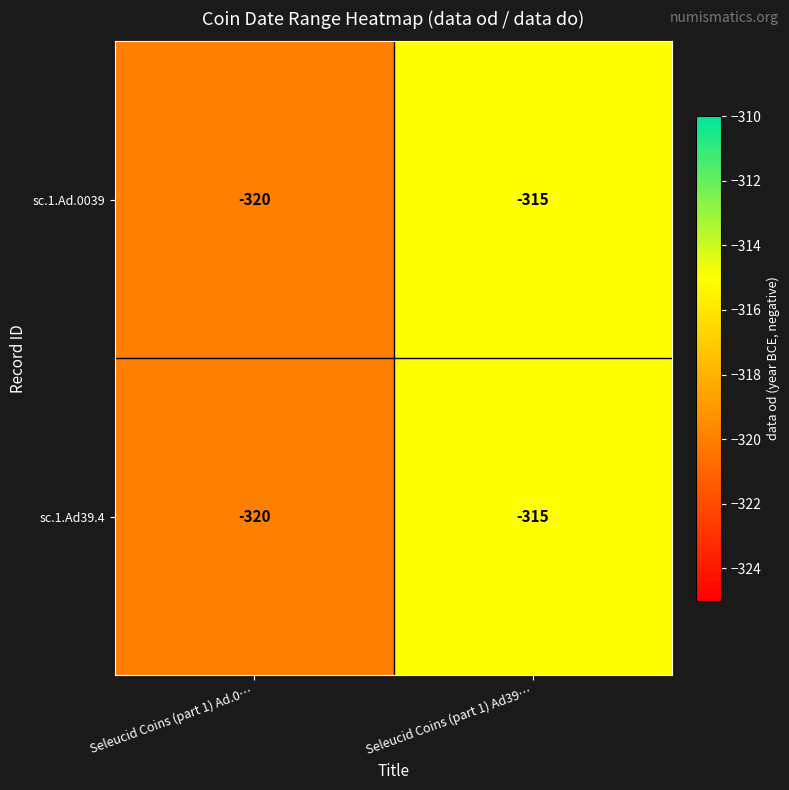

At which category does the chart reach its peak across all series?

Seleucid Coins (part 1) Ad39…